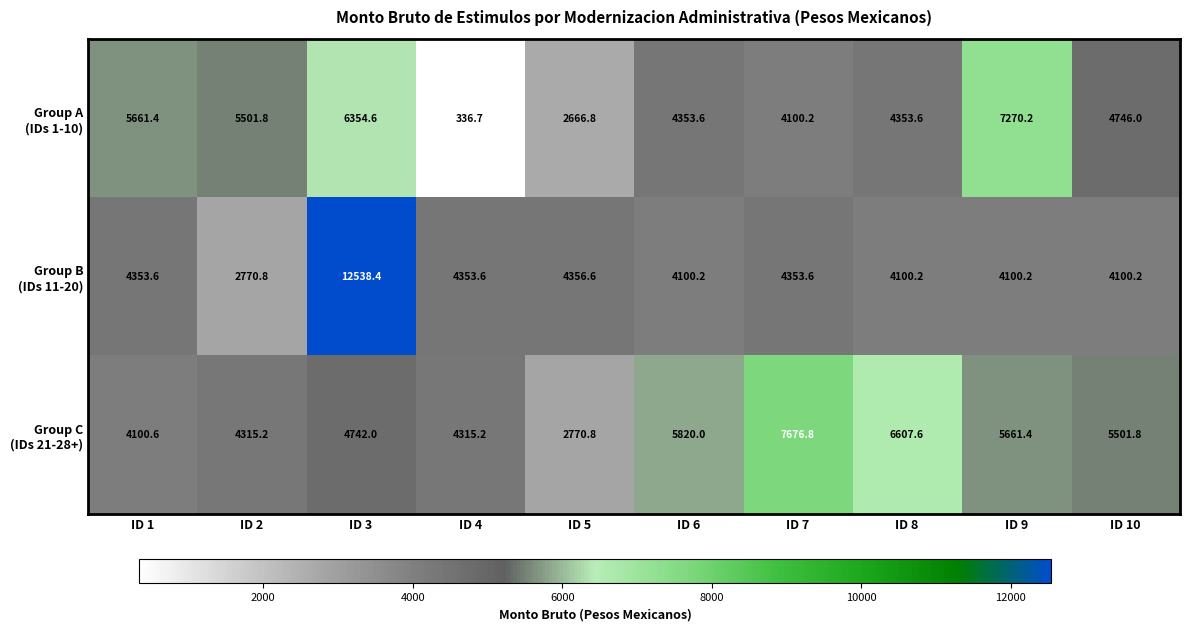

What is the difference between the highest and lowest values at ID 2?

2731.0